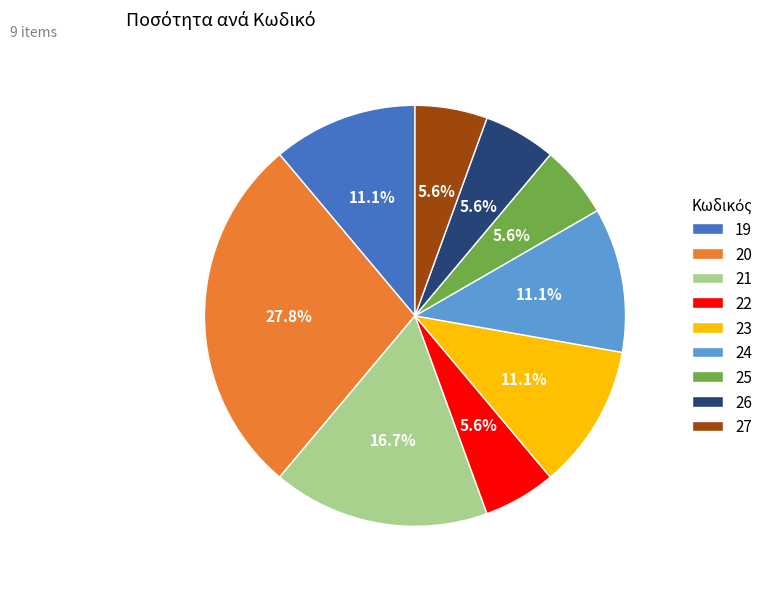

Does 25 represent more than half of the total?

No